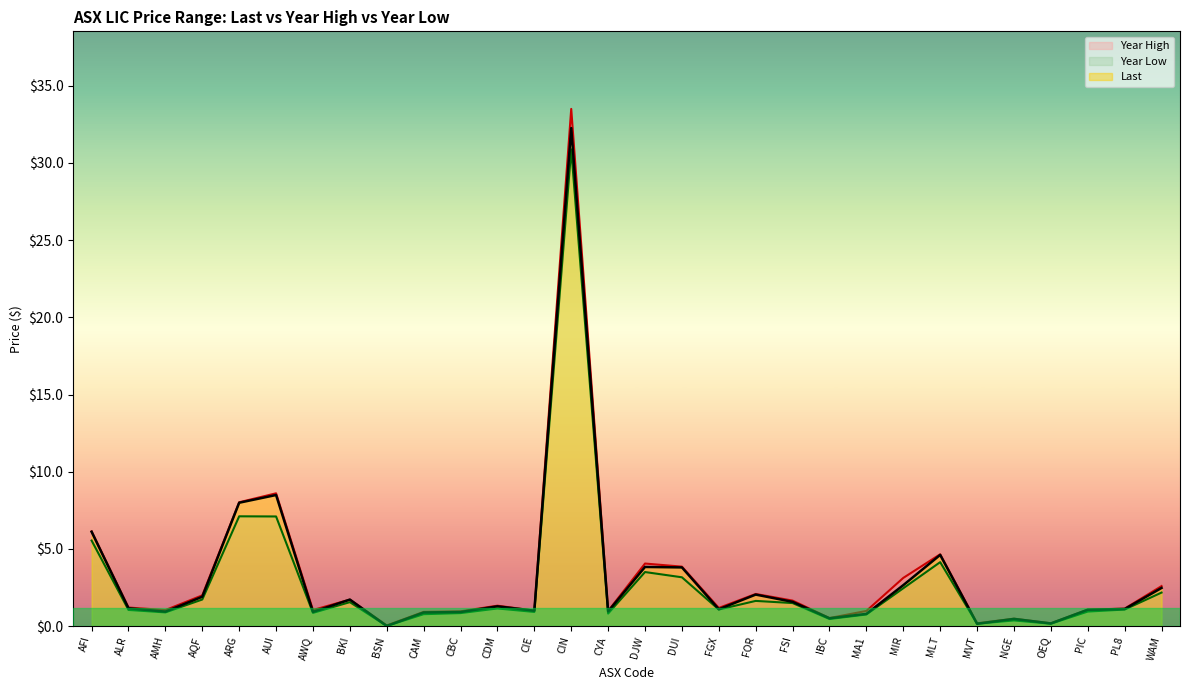

The Last series shows 0.9 at CYA. True or false?

True